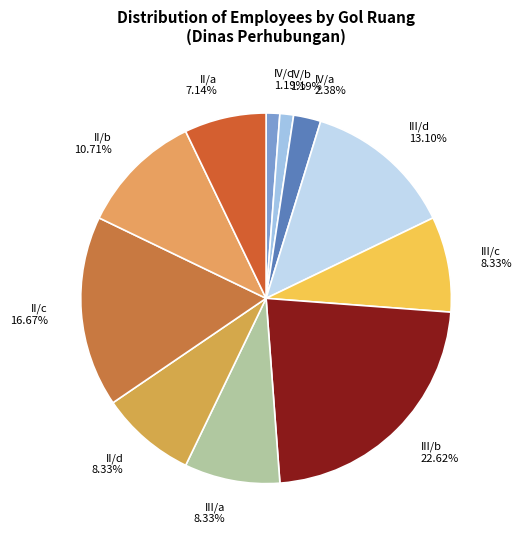

Rank the categories by value from lowest to highest.

IV/c, IV/b, IV/a, II/a, III/c, III/a, II/d, II/b, III/d, II/c, III/b